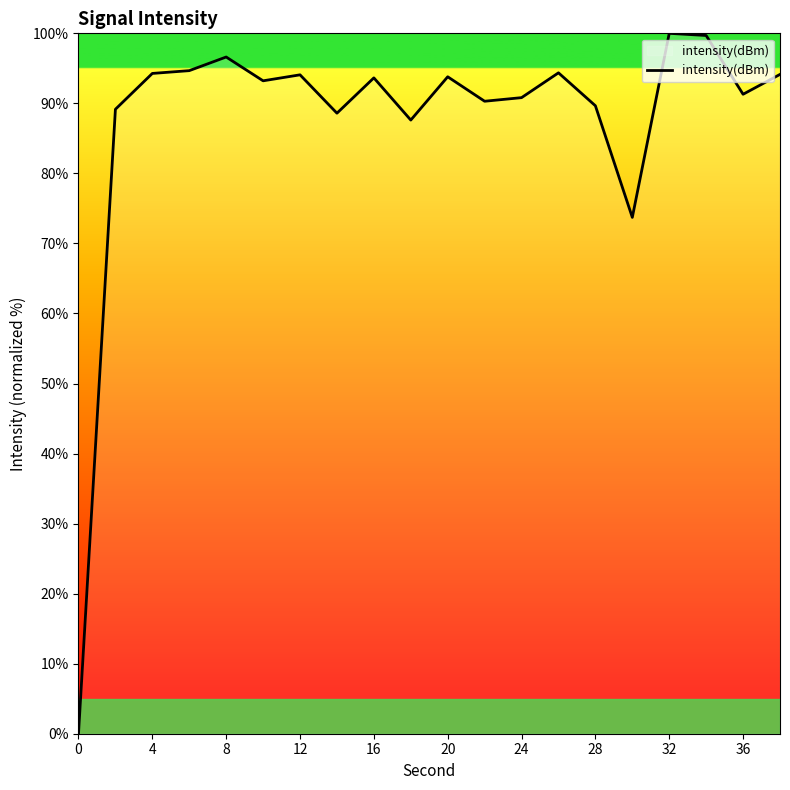

What is the maximum value shown in the chart?

100.0